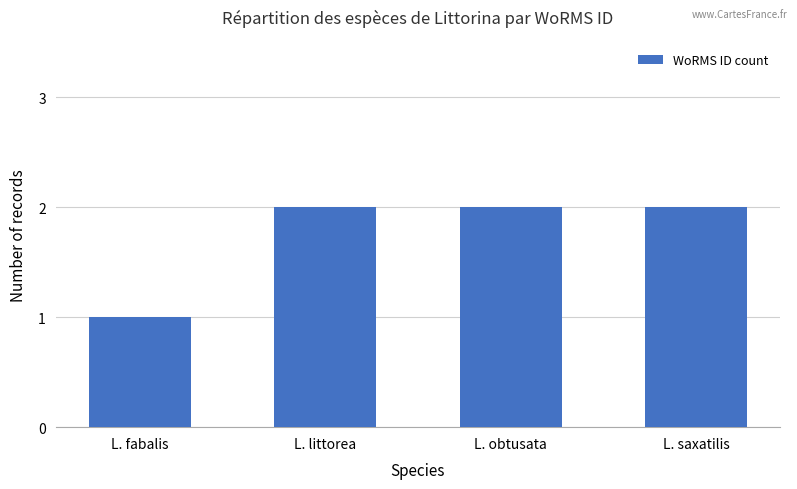

What is the minimum value shown in the chart?

1